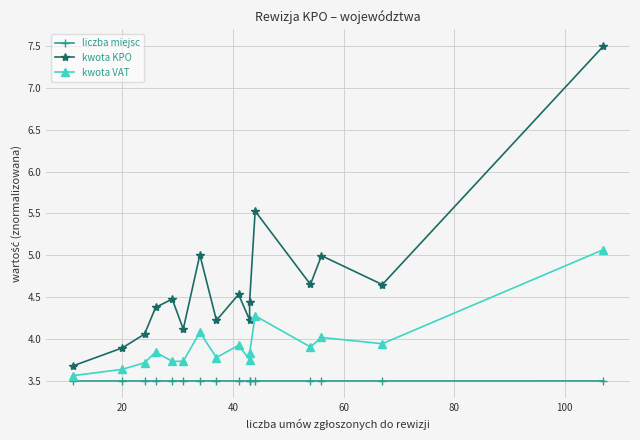

What is the difference between the second highest and second lowest values in the kwota KPO series?

1.6